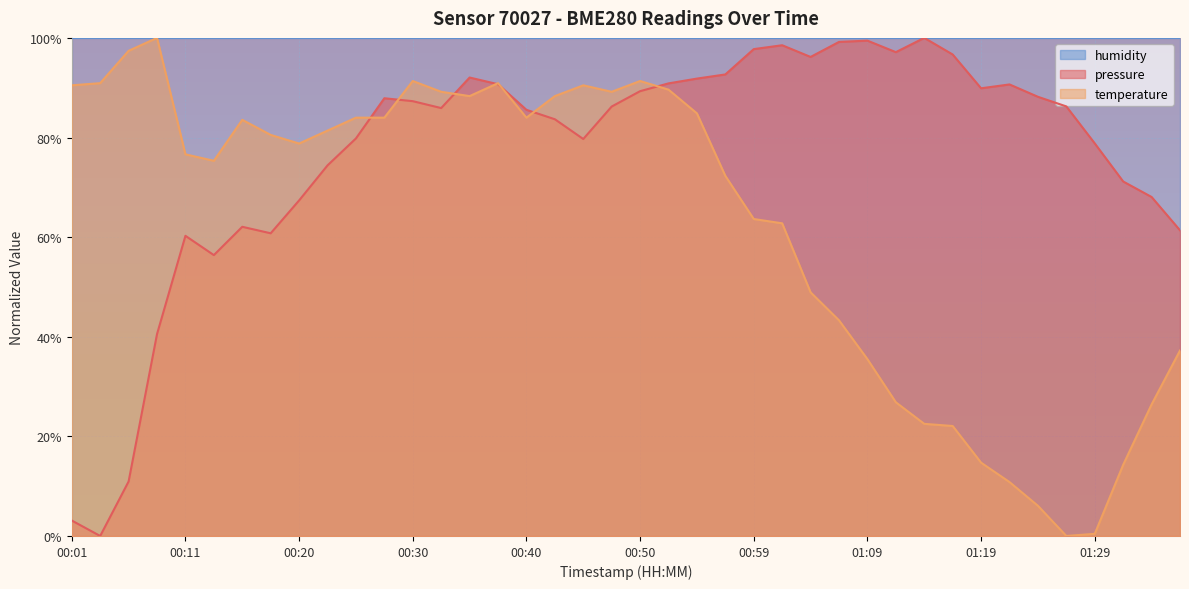

What is the sum of all pressure values?

30.8